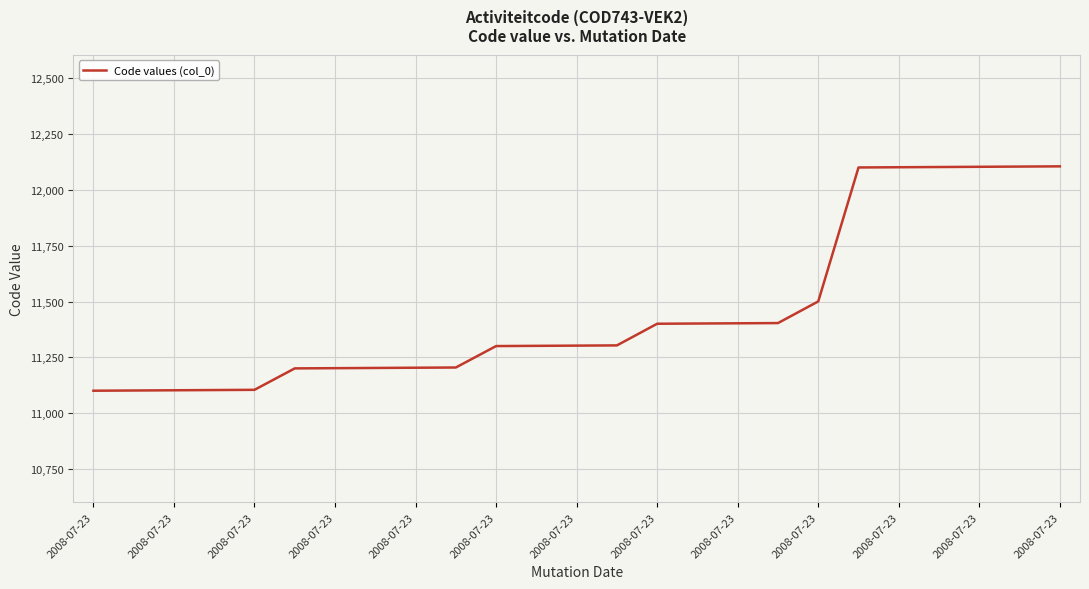

What is the difference between the maximum and minimum values?

1005